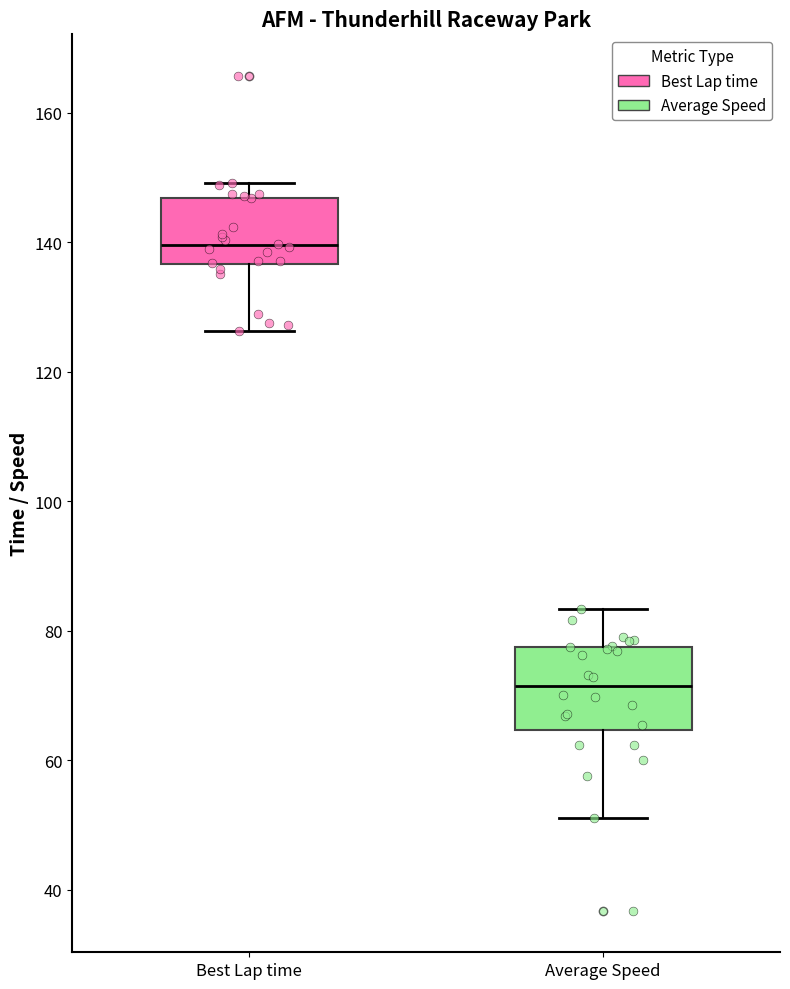

Which box is the tallest, from its lower edge to its upper edge?

Average Speed